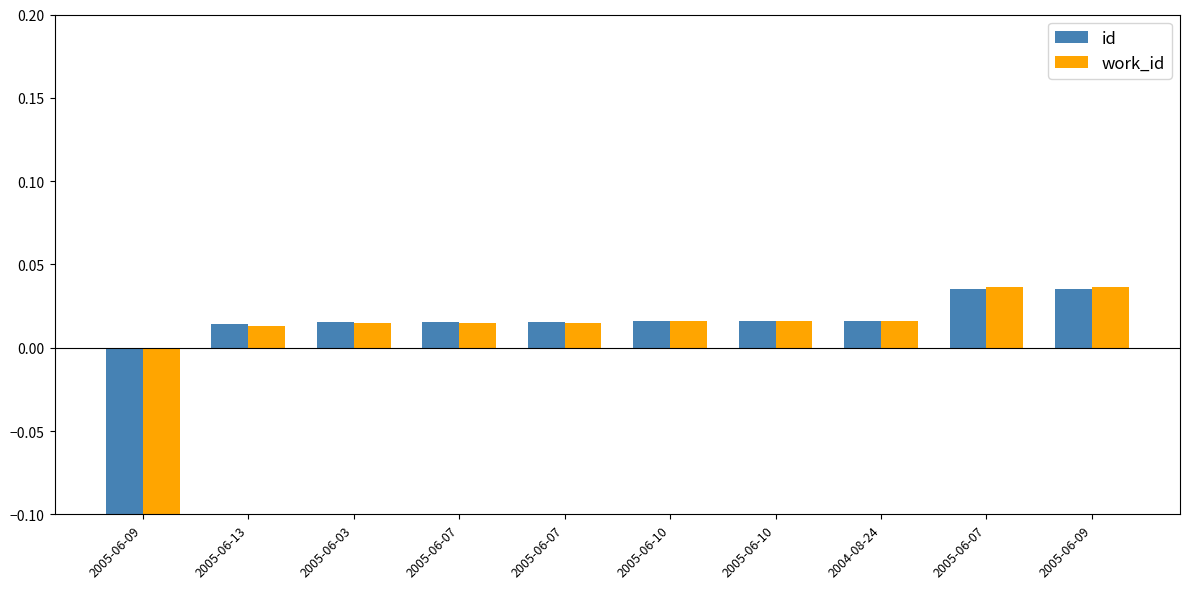

What is the difference between the second highest and minimum values in the work_id series?

0.2